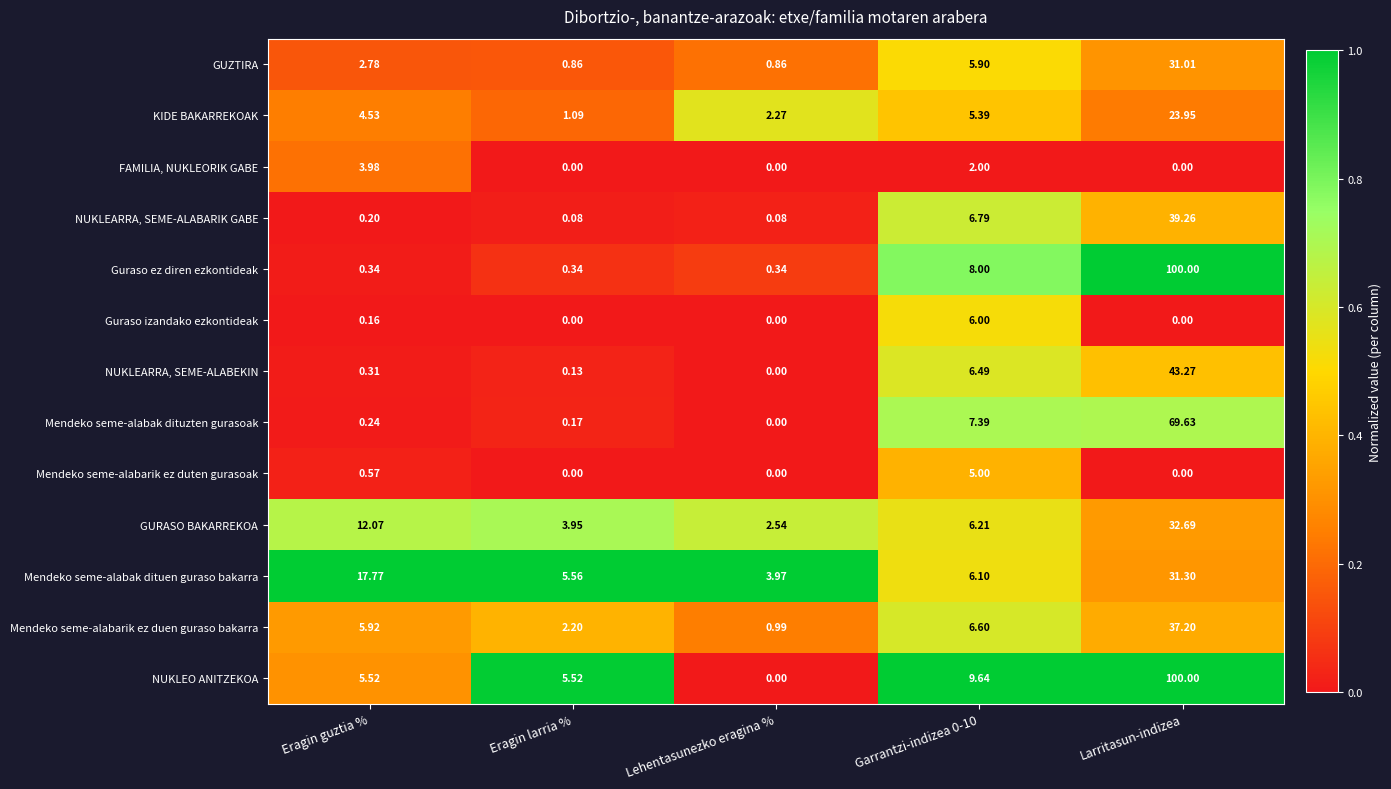

Which series has the largest total across all categories?

NUKLEO ANITZEKOA